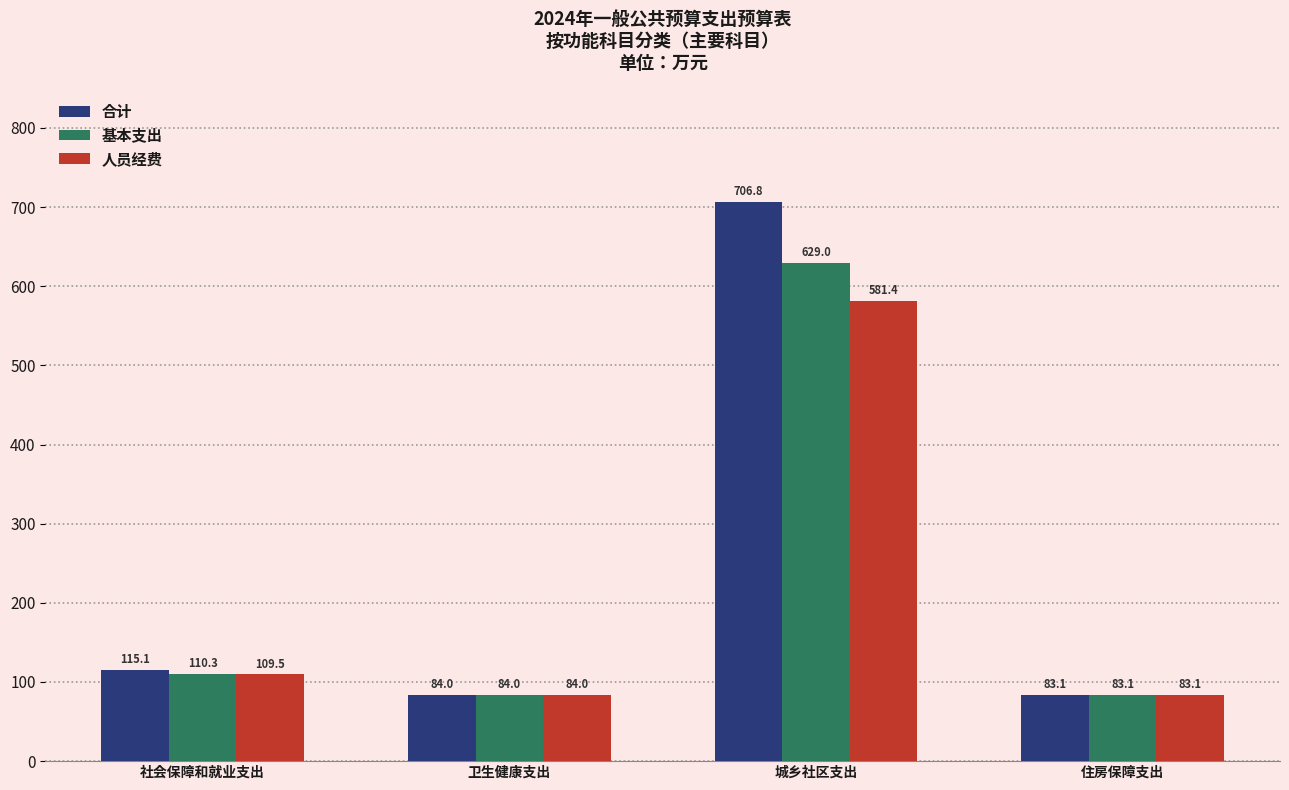

Between 社会保障和就业支出 and 城乡社区支出, which series saw the biggest shift?

合计